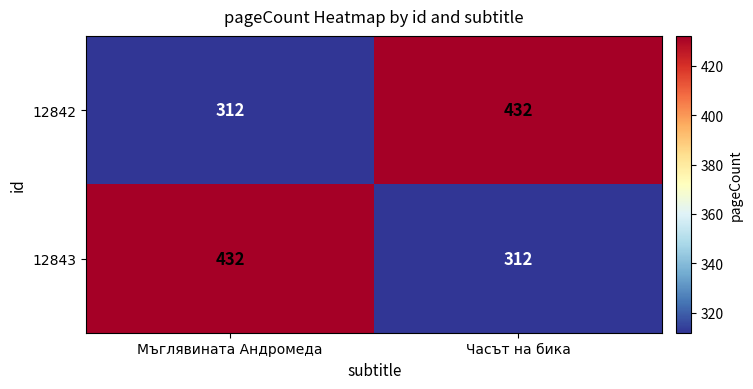

Reading left to right, extract all data points from this chart.

12842: 312	432
12843: 432	312